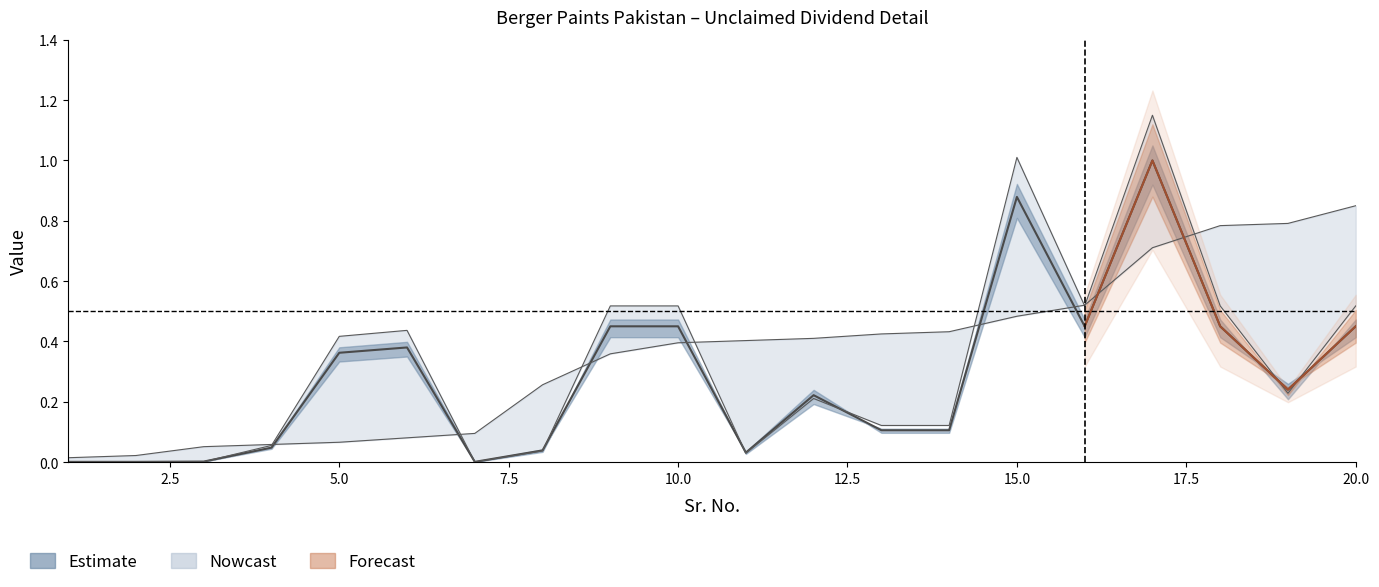

What is the difference between the maximum and second lowest values in the Amount of Unclaimed Dividend series?

1.0